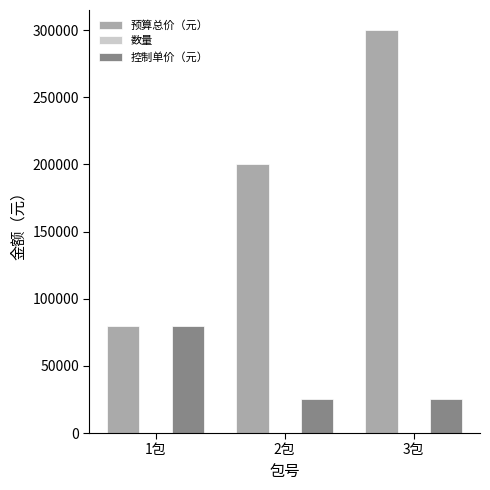

Between 1包 and 2包, which series saw the biggest shift?

预算总价（元）